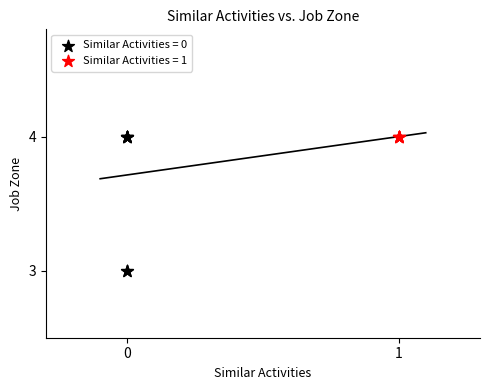

Which series contains the lowest Y value?

Similar Activities = 0